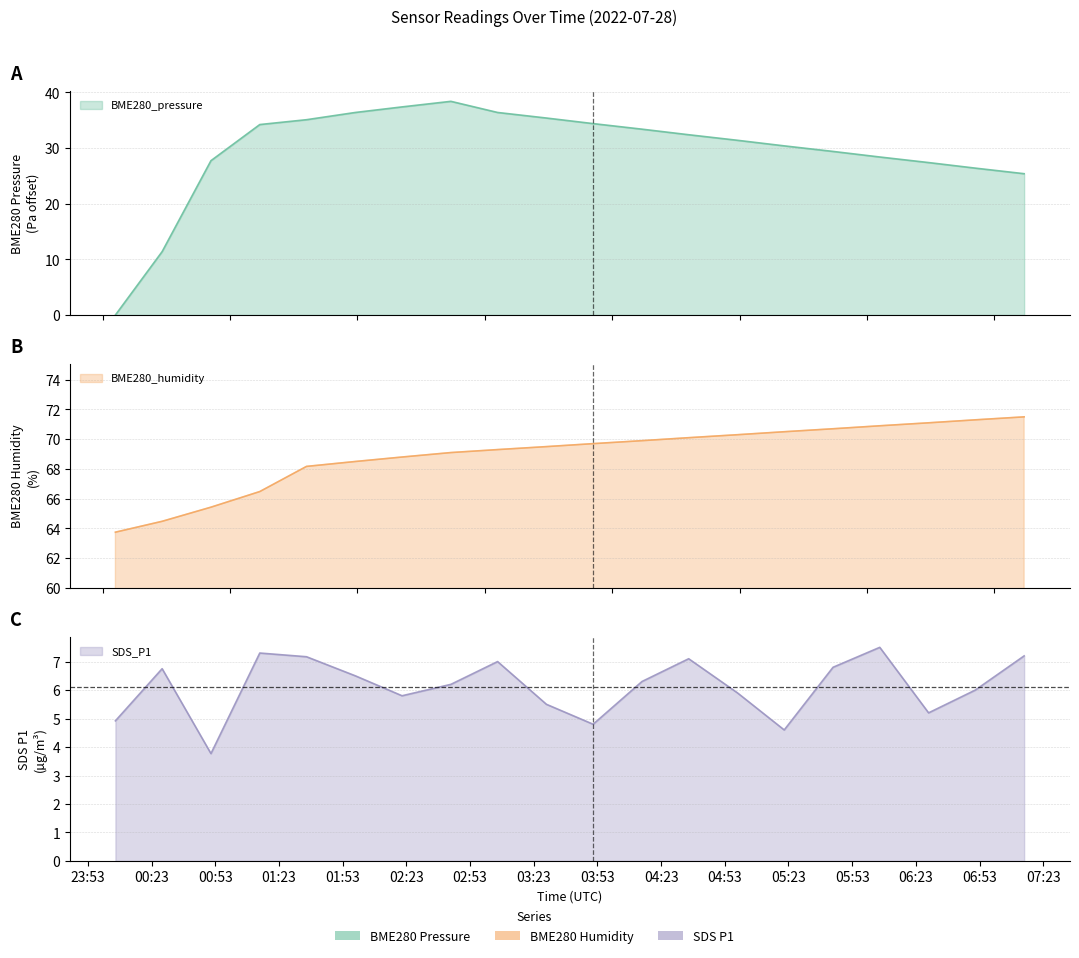

What value does the BME280_pressure series have at 2022/07/28 02:21?

37.4